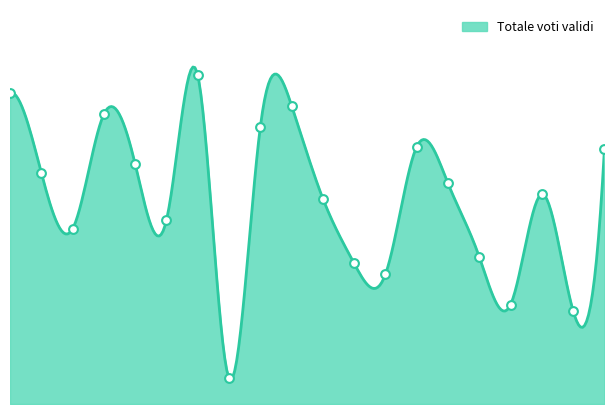

What is the ratio of the value at 5 to the value at 3?

1.4